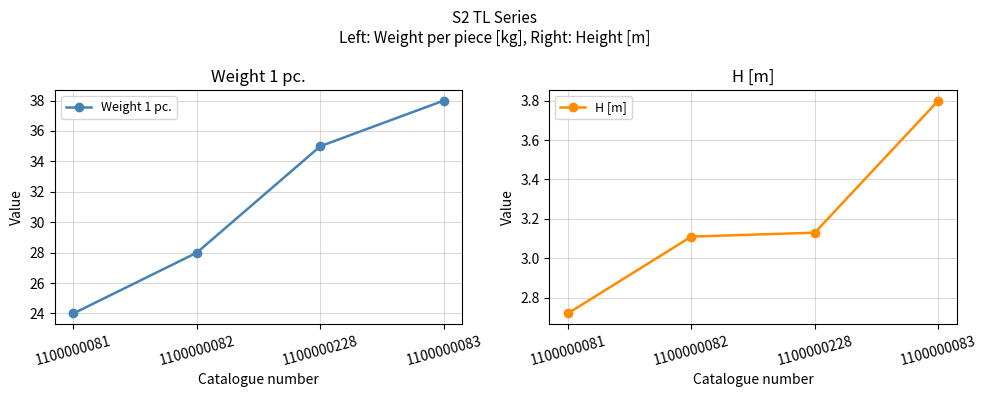

True or false: Weight 1 pc. and H [m] cross at least once.

False